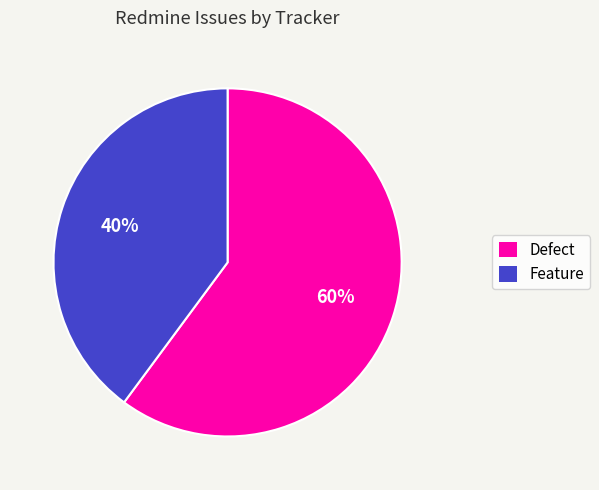

How many segments does this pie chart have?

2